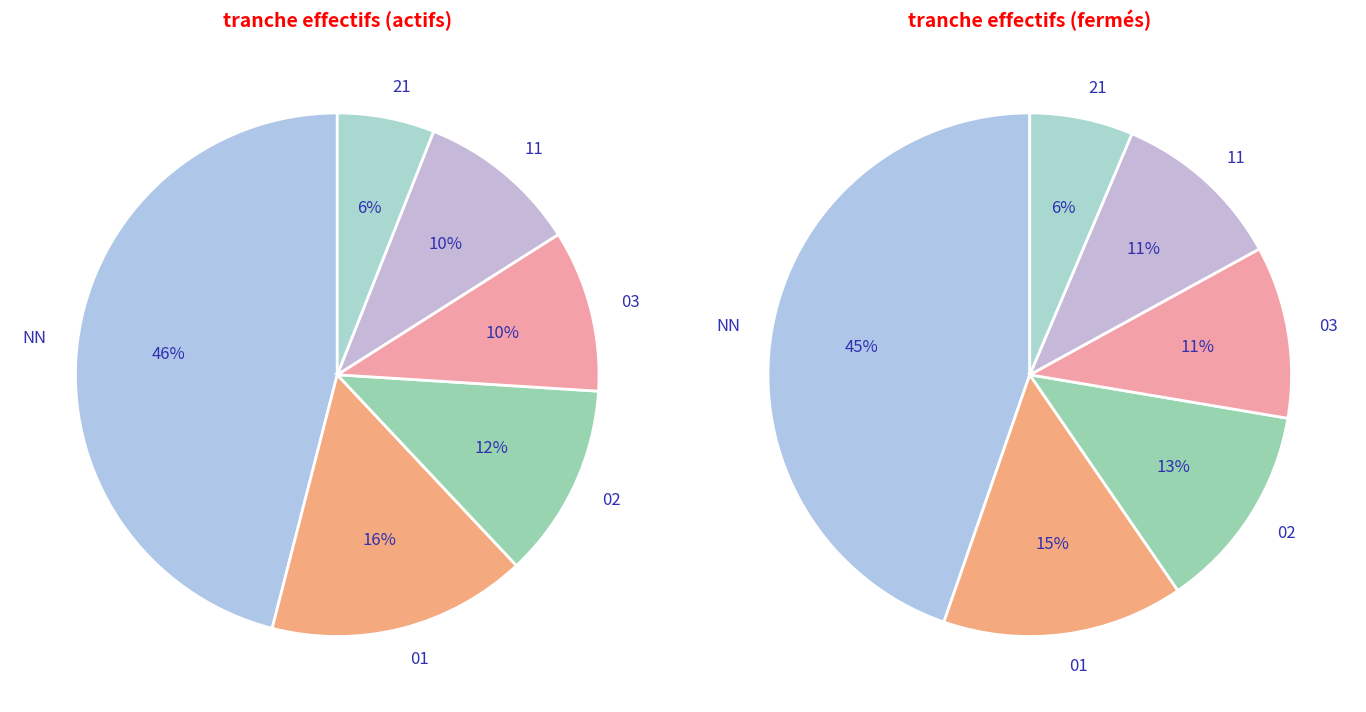

Which series has the largest range (max minus min)?

left